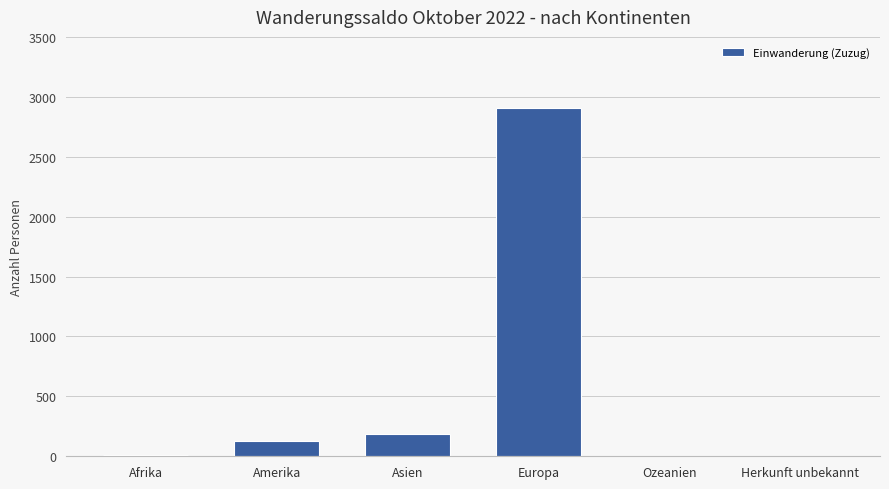

Are the bars horizontal?

No